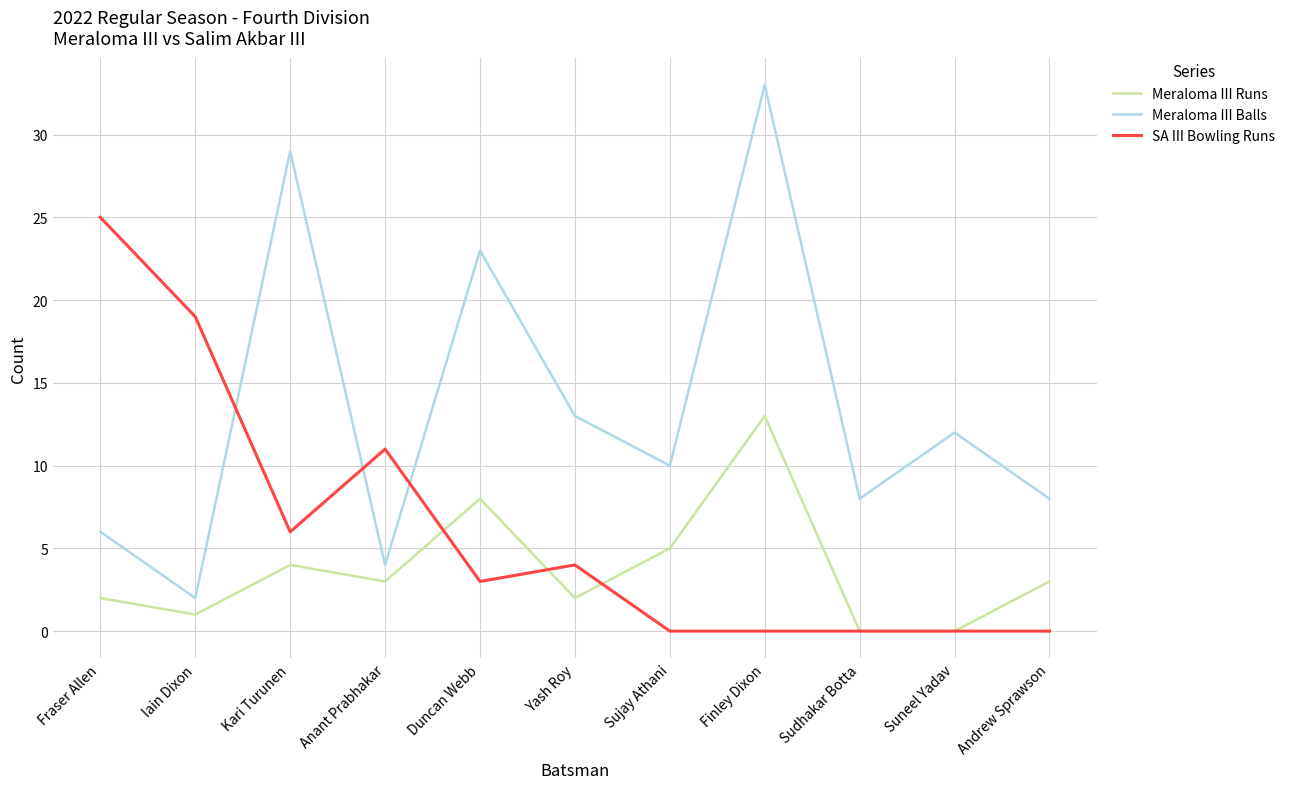

True or false: Meraloma III Balls has more than 1 points higher than both neighbors.

True